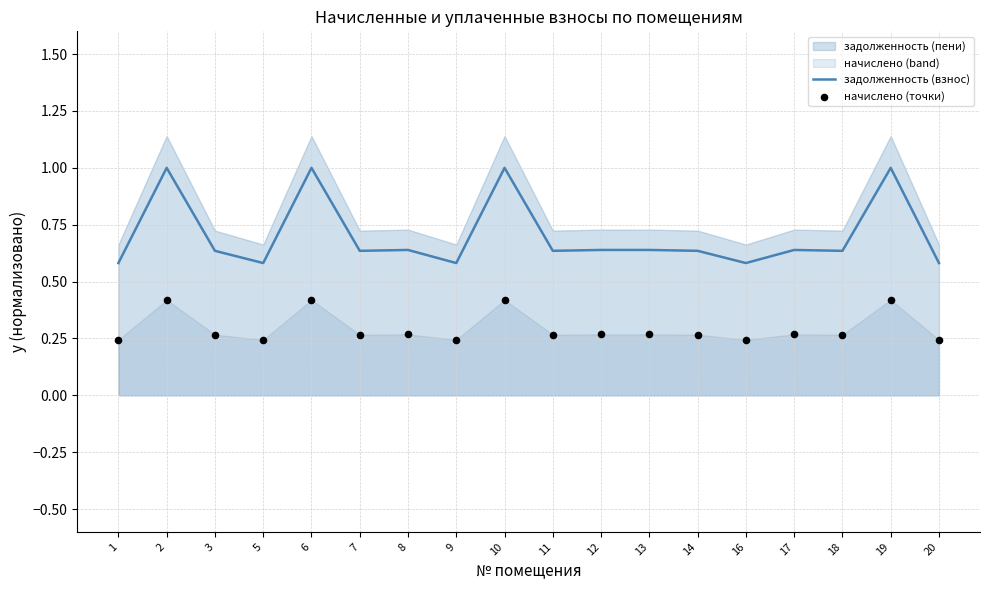

At how many categories does at least one series exceed 0?

18